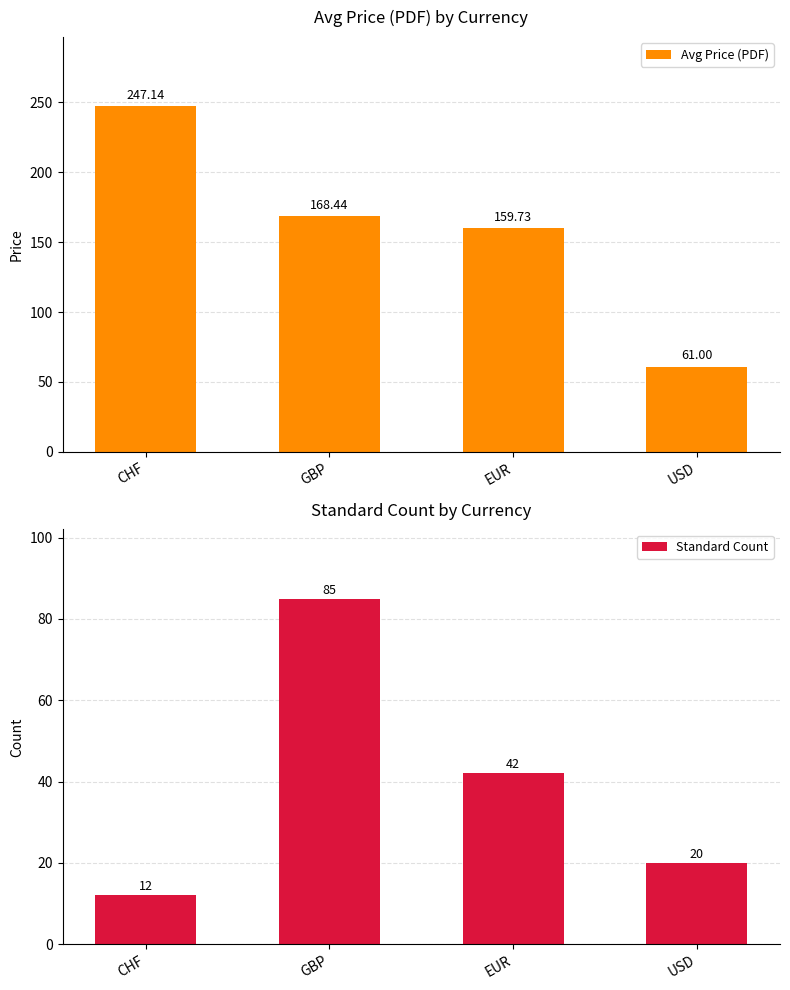

Which series has the largest total across all categories?

Avg Price (PDF)